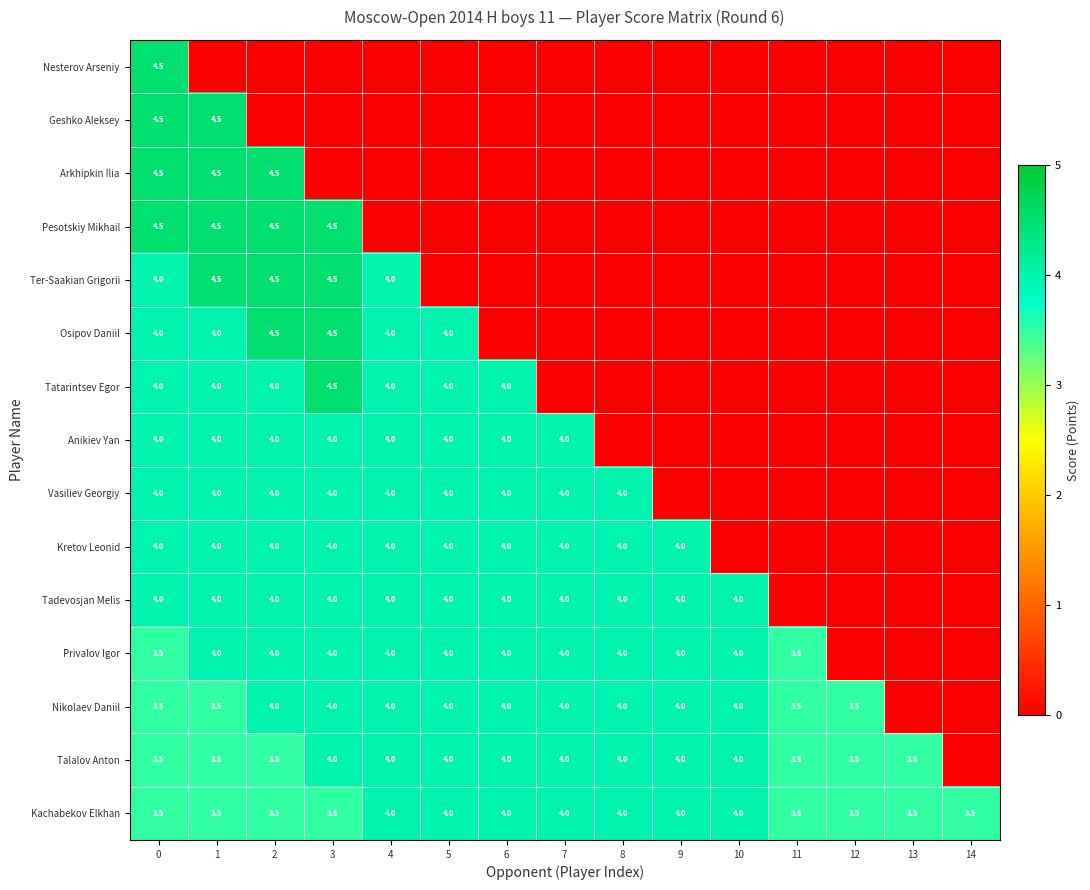

The Nikolaev Daniil series shows 1.9 at 7. True or false?

False